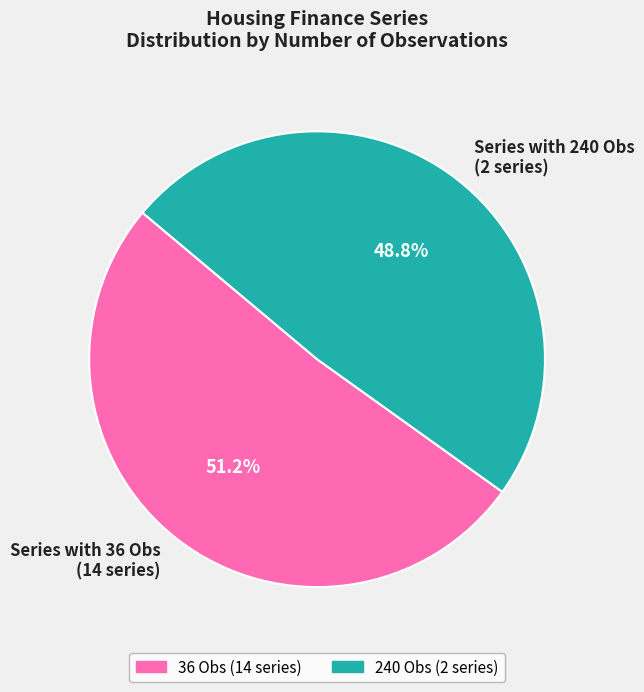

How many slices are in this pie chart?

2